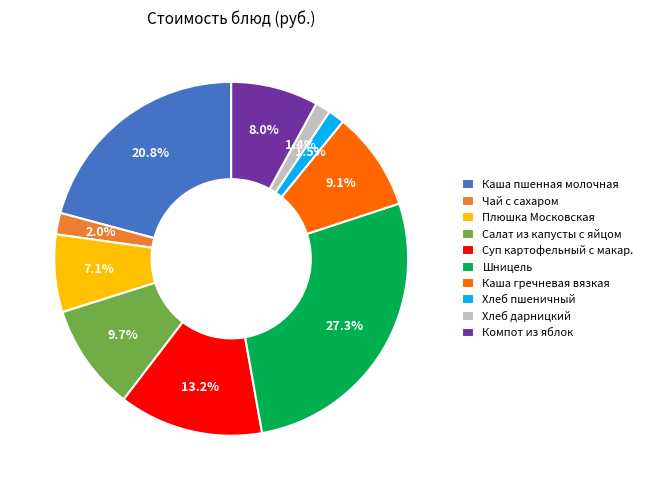

To the nearest percent, what portion does Шницель represent?

27%